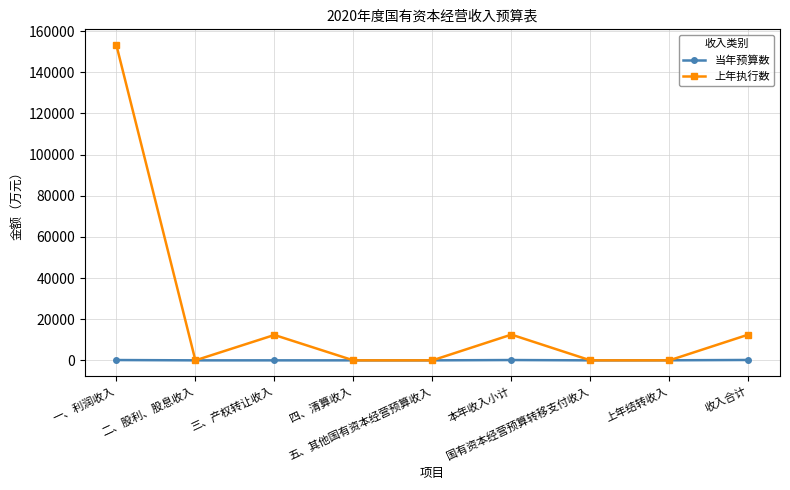

What is the sum of the 当年预算数 values at 一、利润收入 and 四、清算收入?

153